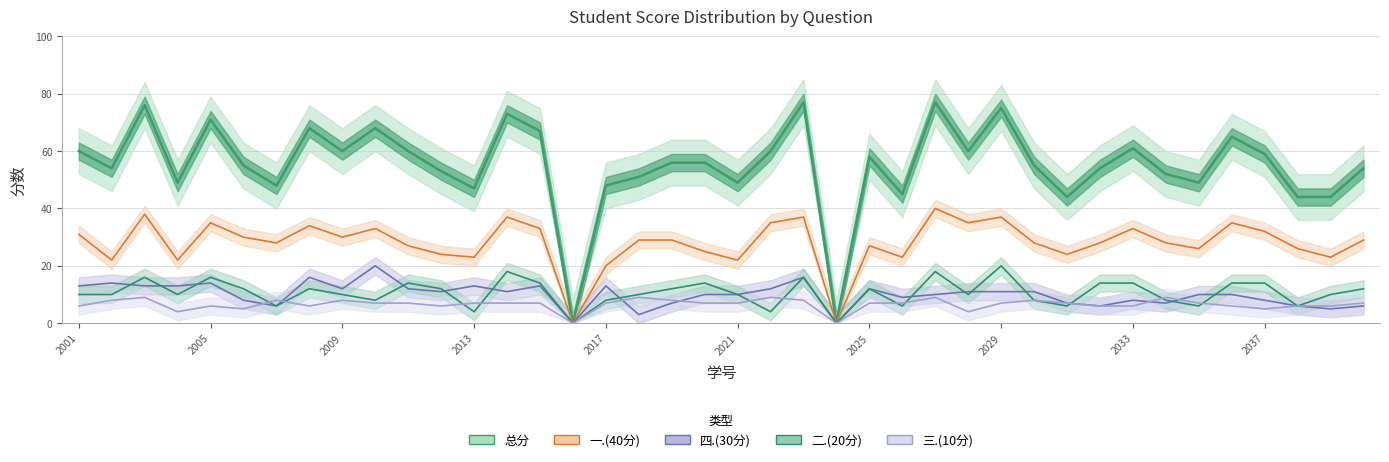

True or false: 一.(40分) has more than 1 interior local peaks.

True